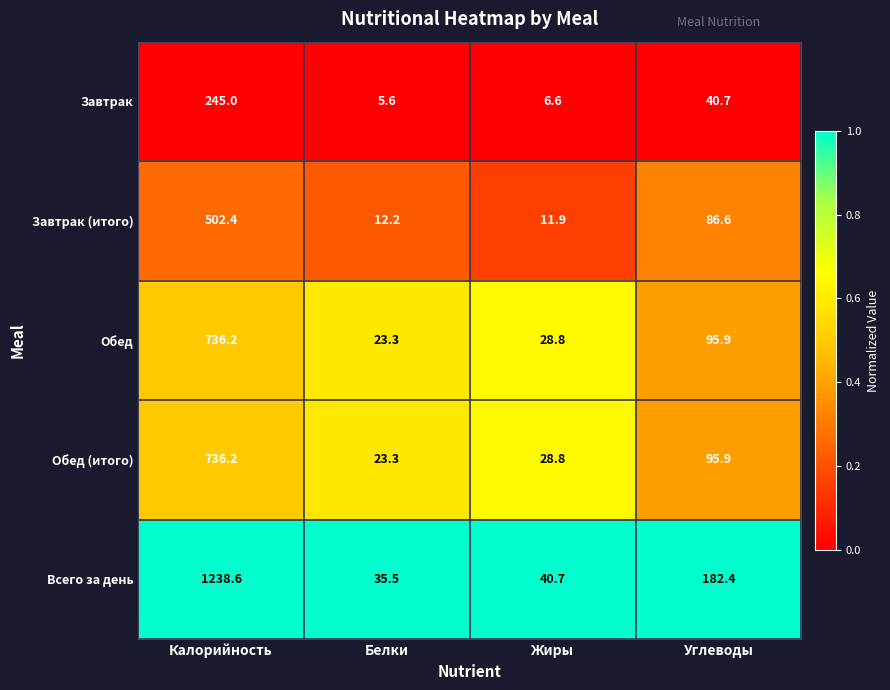

Reading left to right, transcribe all the data shown in this chart.

Завтрак: 245.0	5.6	6.6	40.7
Завтрак (итого): 502.4	12.2	11.9	86.6
Обед: 736.2	23.3	28.8	95.9
Обед (итого): 736.2	23.3	28.8	95.9
Всего за день: 1238.6	35.5	40.7	182.4